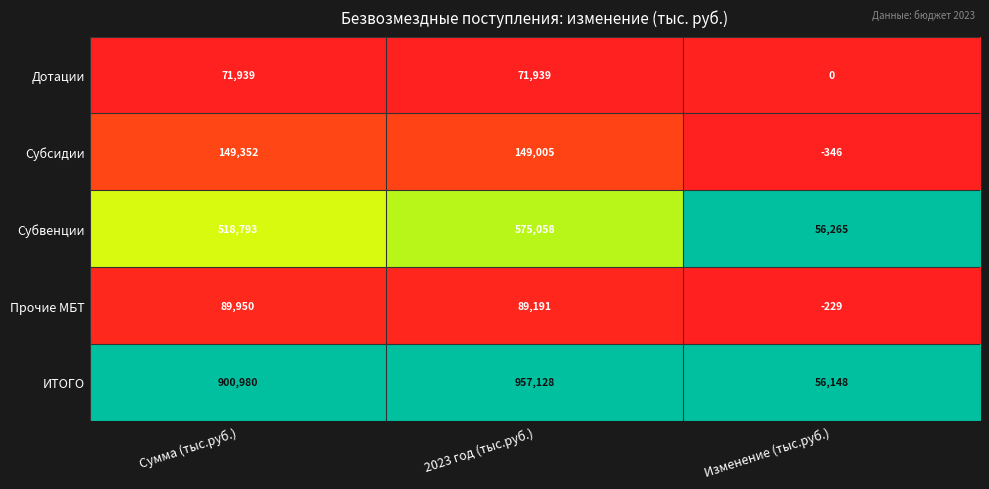

How many Субвенции values are between 56265 and 575058?

3